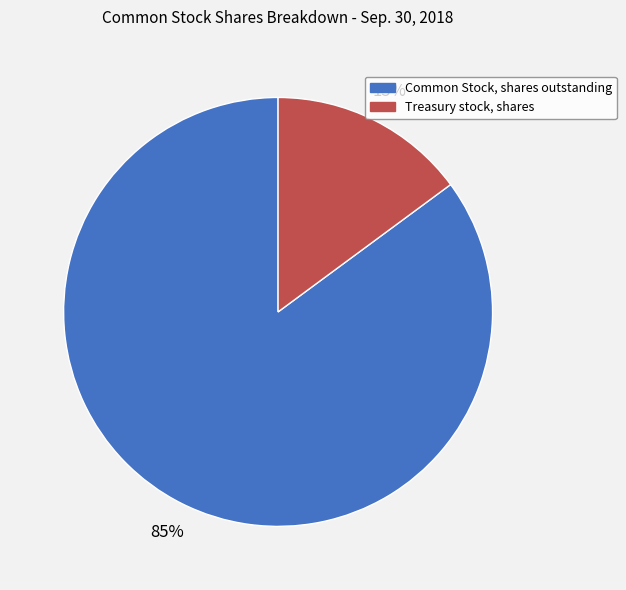

Rank the categories by value from lowest to highest.

Treasury stock, shares, Common Stock, shares outstanding